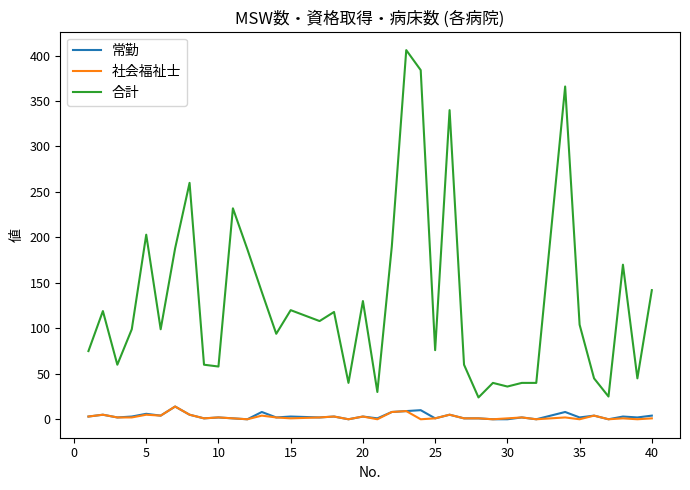

Which series has the largest total across all categories?

合計